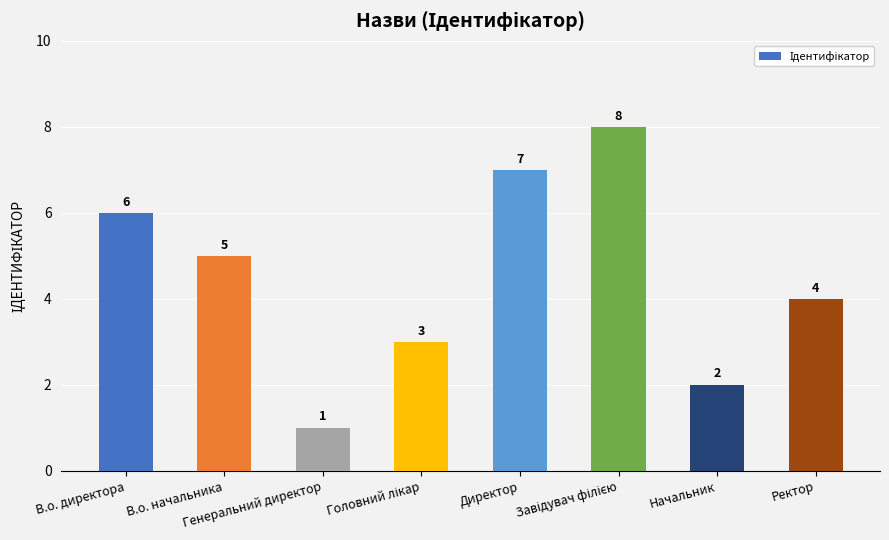

Which label corresponds to the smallest value in the chart?

Генеральний директор